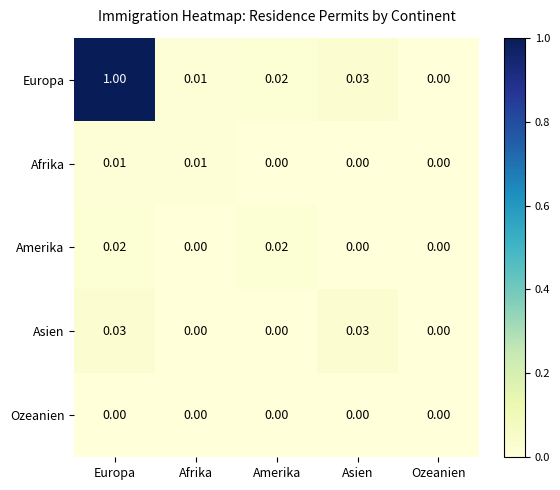

Which series has the largest range (max minus min)?

Europa